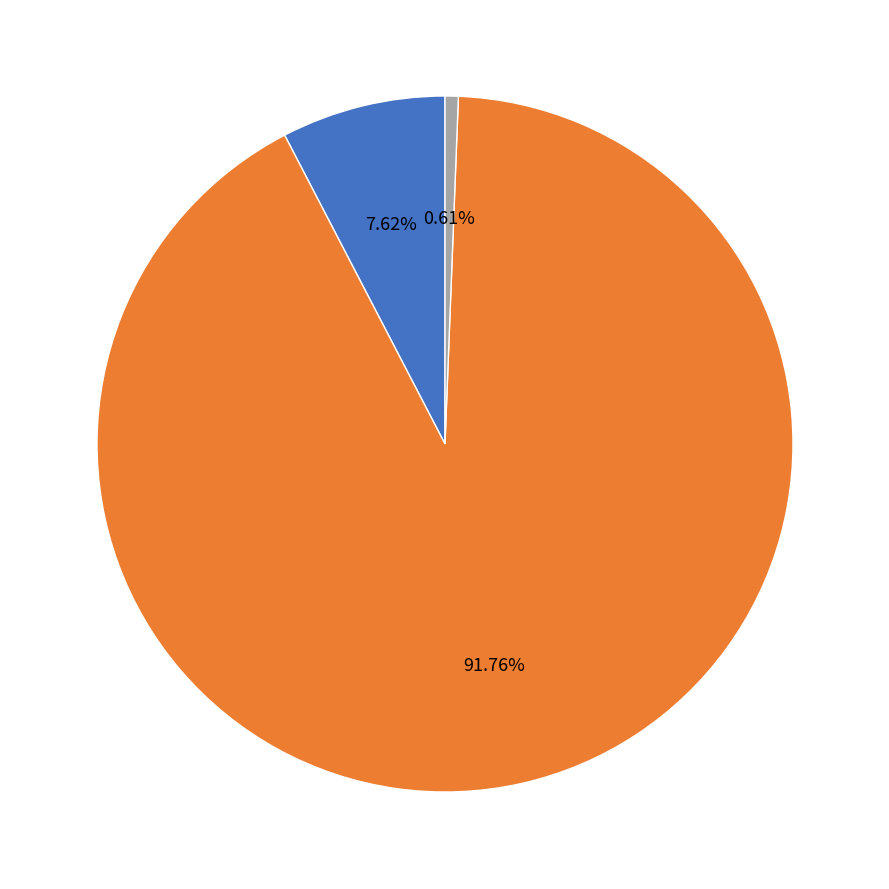

Is there a majority slice in this chart?

Yes